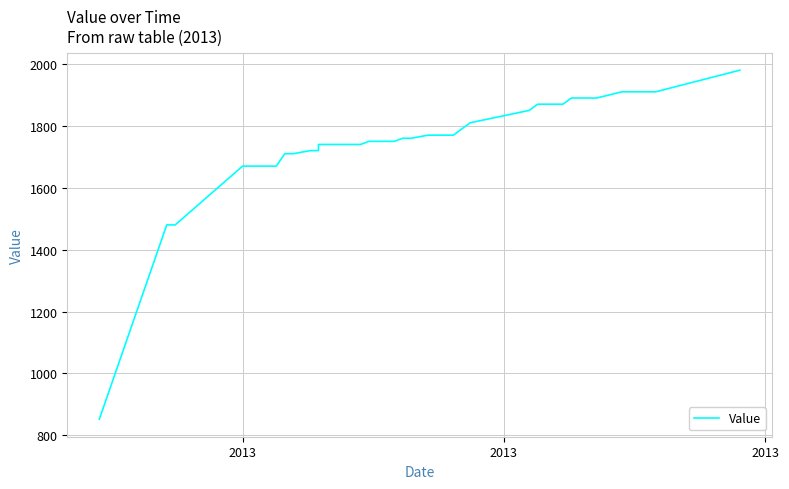

What is the value of the 28th point from the left?

1870